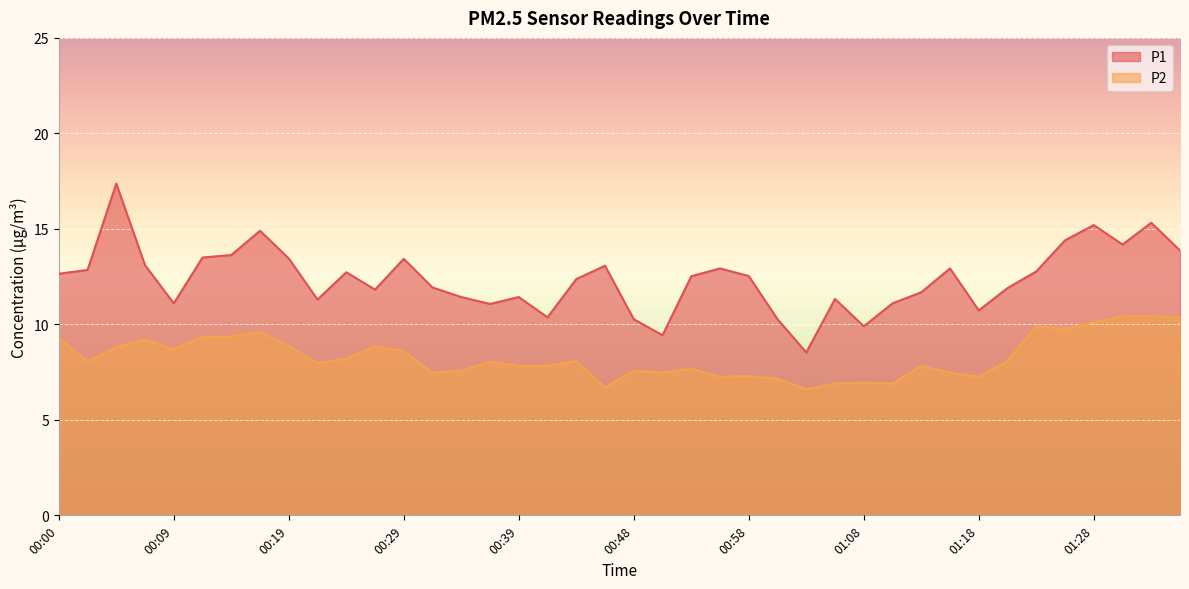

What are all the series names shown in the legend?

P1, P2